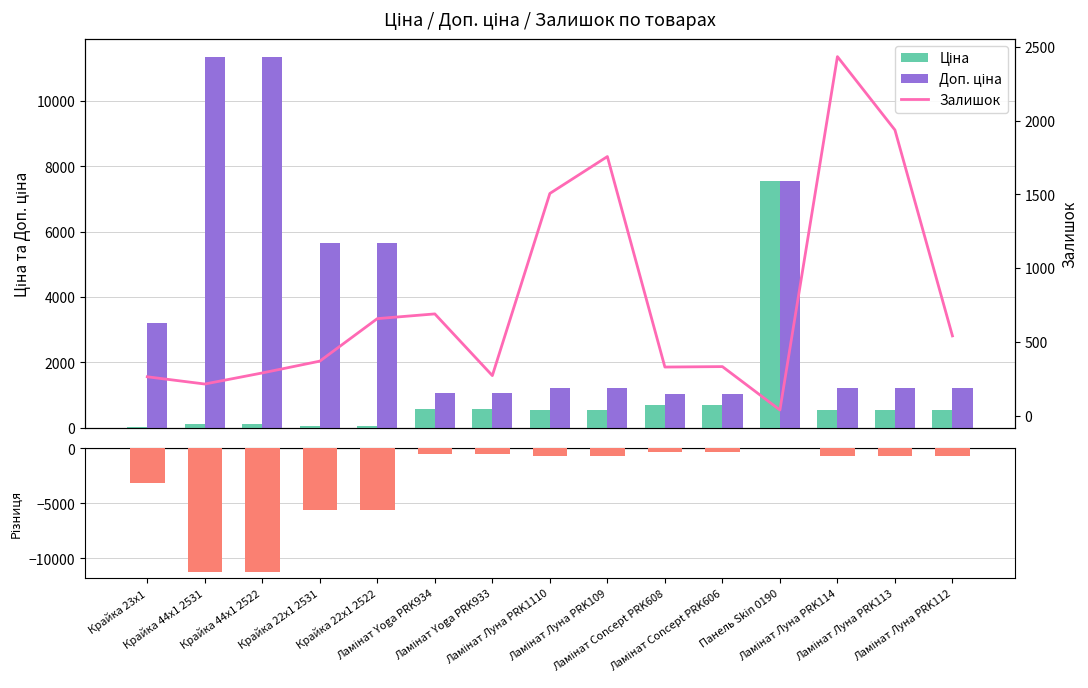

Which series has the widest spread of values?

Різниця (Ціна - Доп.ціна)